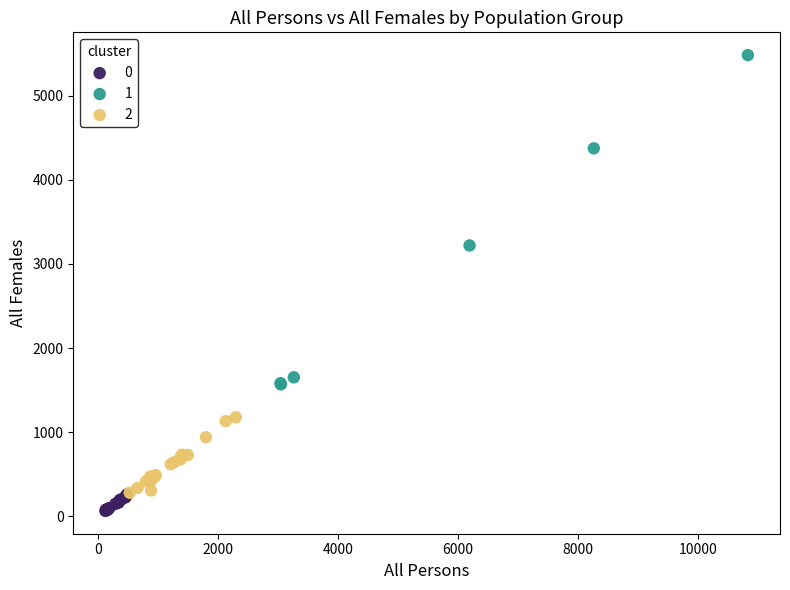

Which series contains the highest Y value?

1